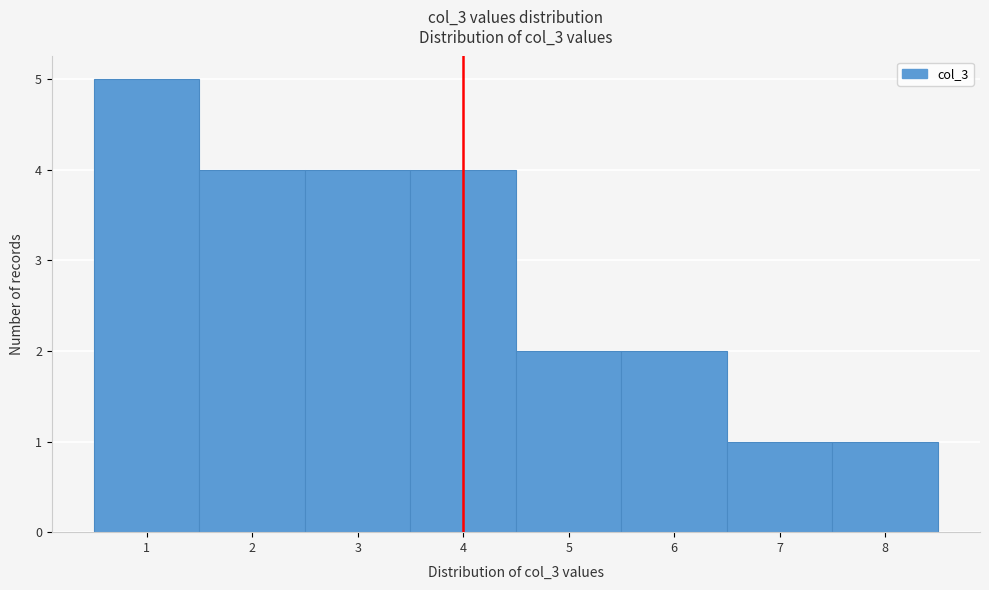

Reading left to right, list every bar in this chart as the range it spans on the x-axis followed by its height. The values are not printed on the chart, so give them approximately, as read against the axis.

0.5 to 1.5: 5
1.5 to 2.5: 4
2.5 to 3.5: 4
3.5 to 4.5: 4
4.5 to 5.5: 2
5.5 to 6.5: 2
6.5 to 7.5: 1
7.5 to 8.5: 1